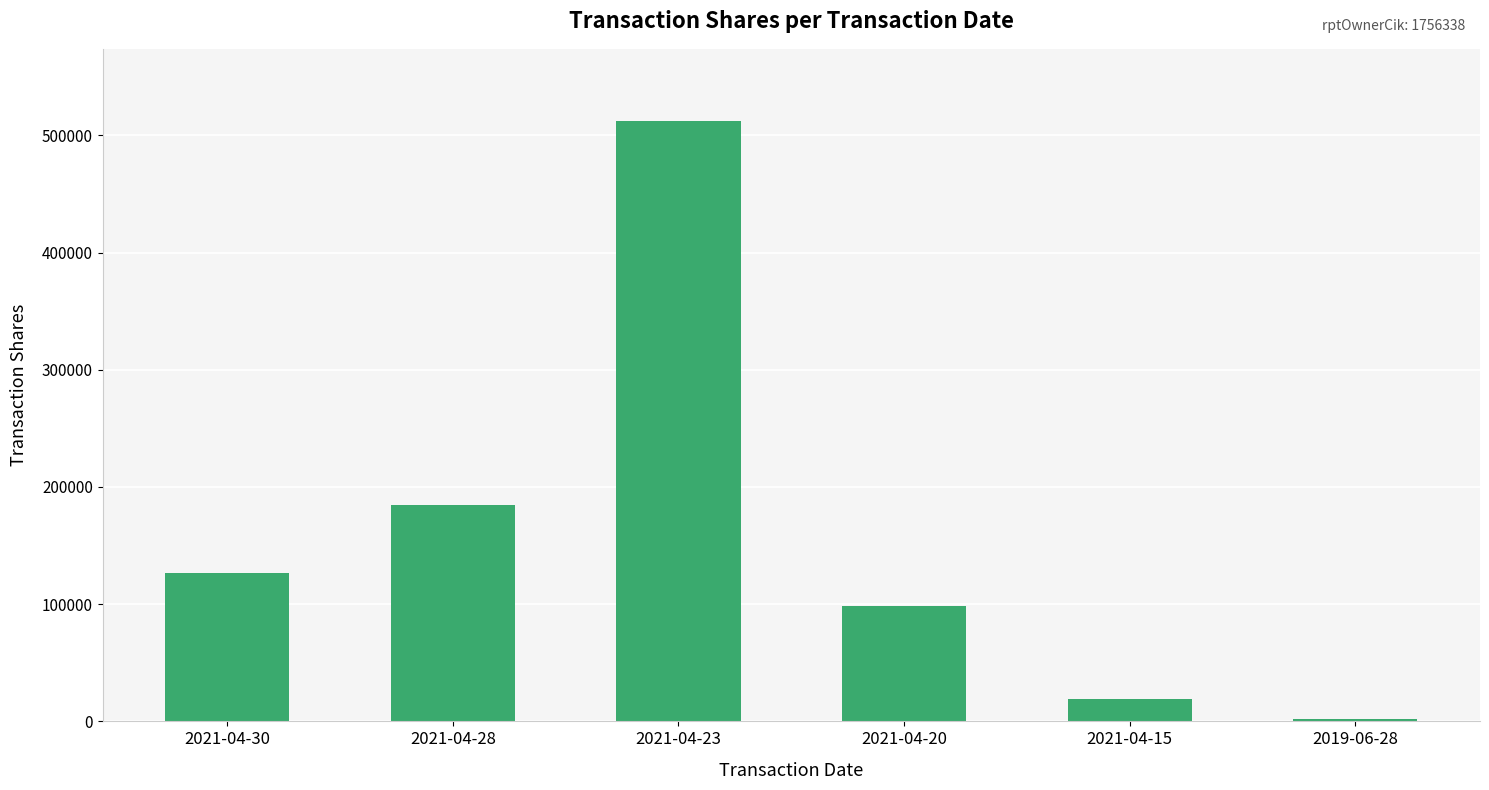

What value does the data have at 2021-04-15?

19017